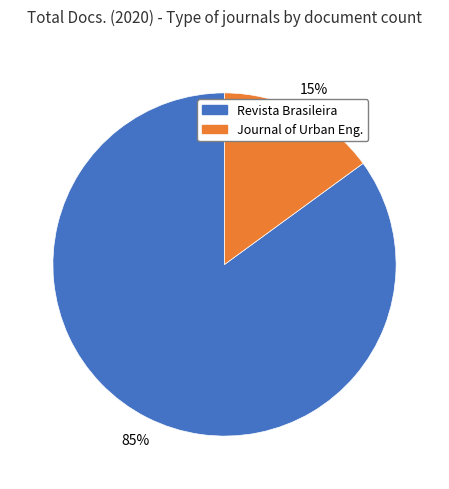

Is there any slice that represents more than half of the pie?

Yes